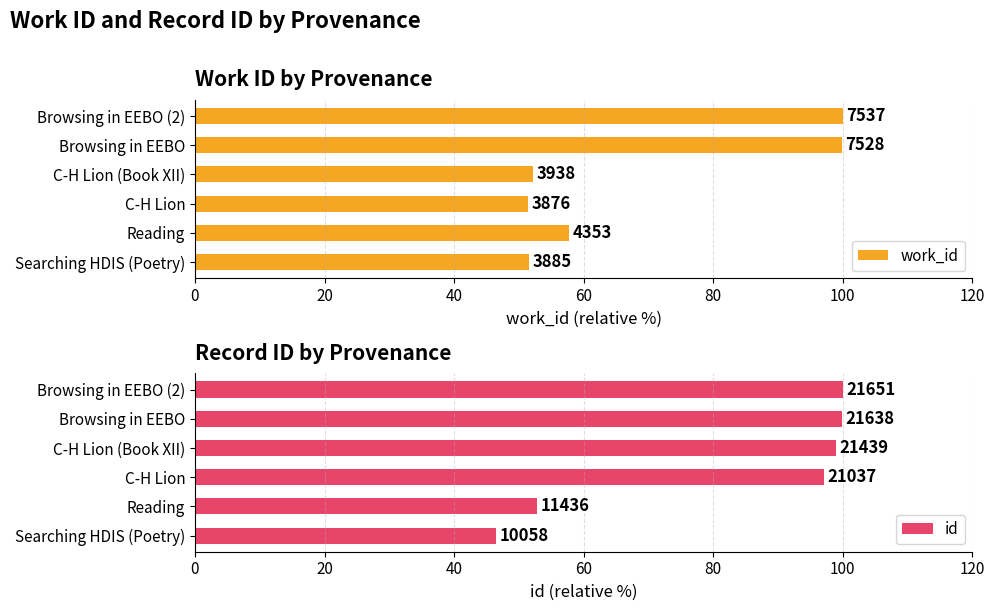

Is it true that work_id equals 89.2 at Reading?

False